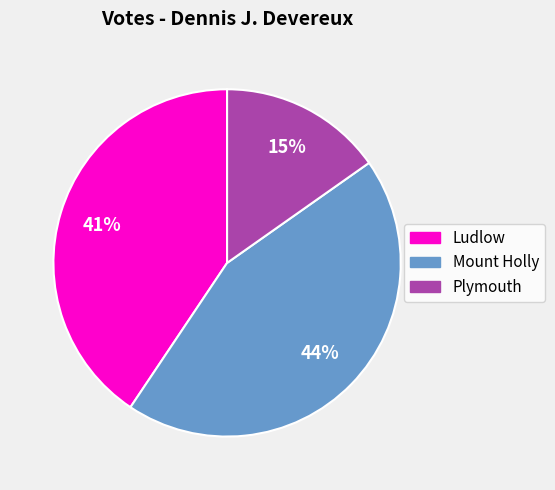

Approximately how many times larger is the value at Ludlow compared to Plymouth?

2.7